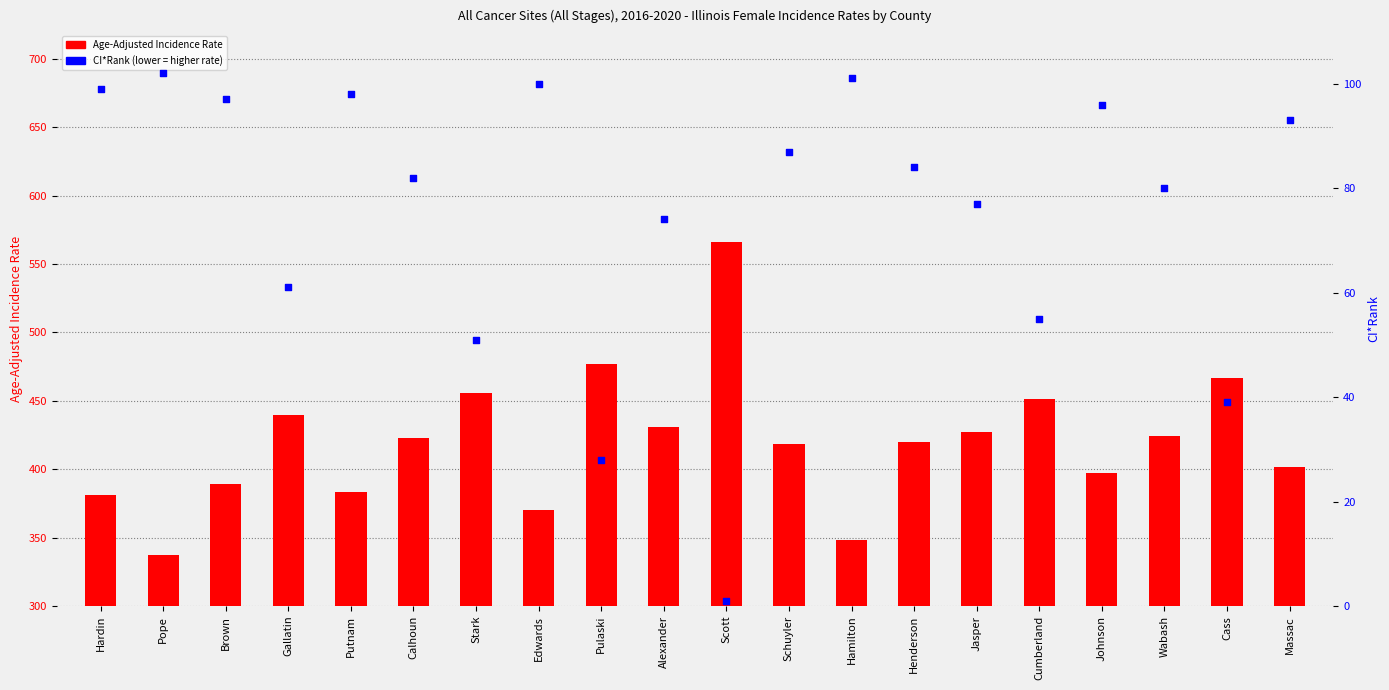

What are all the series names shown in the legend?

Age-Adjusted Incidence Rate, CI*Rank